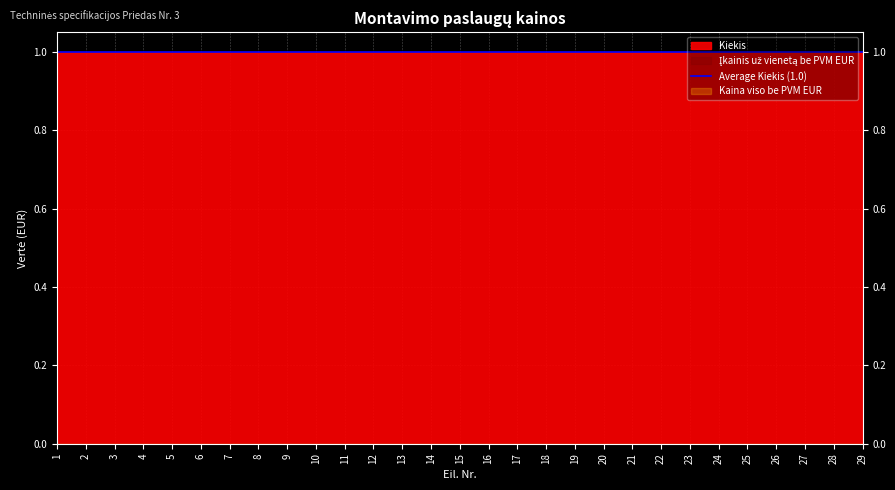

How many categories are shown in the chart?

29